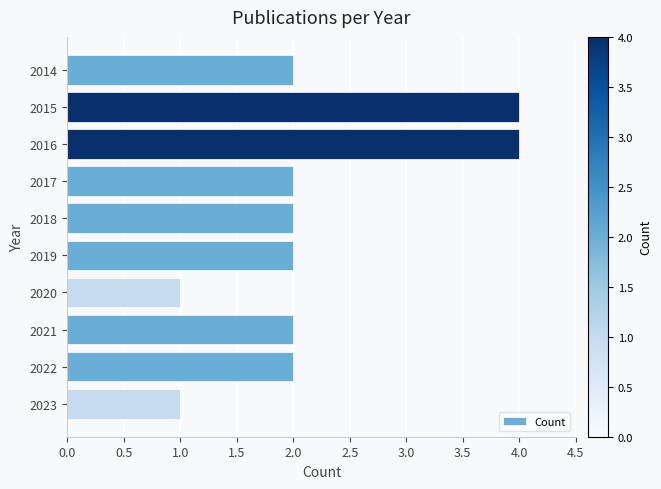

How many distinct data groups are displayed?

1